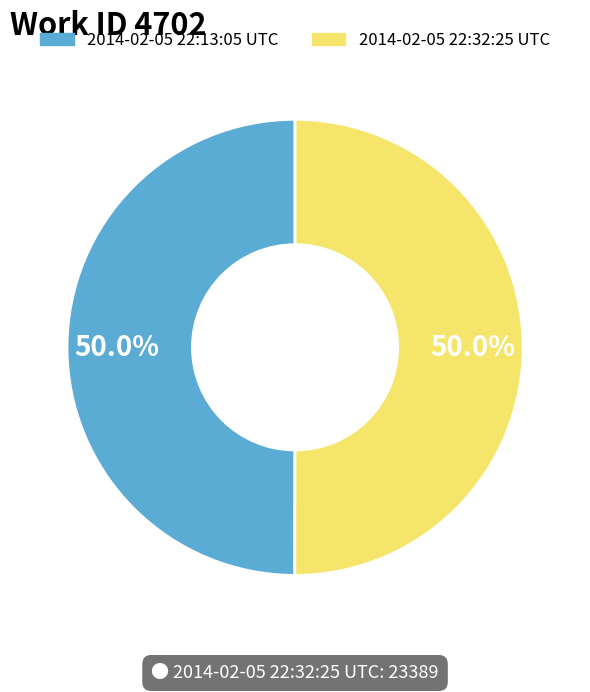

Approximately how many times larger is the value at 2014-02-05 22:32:25 UTC compared to 2014-02-05 22:13:05 UTC?

1.0